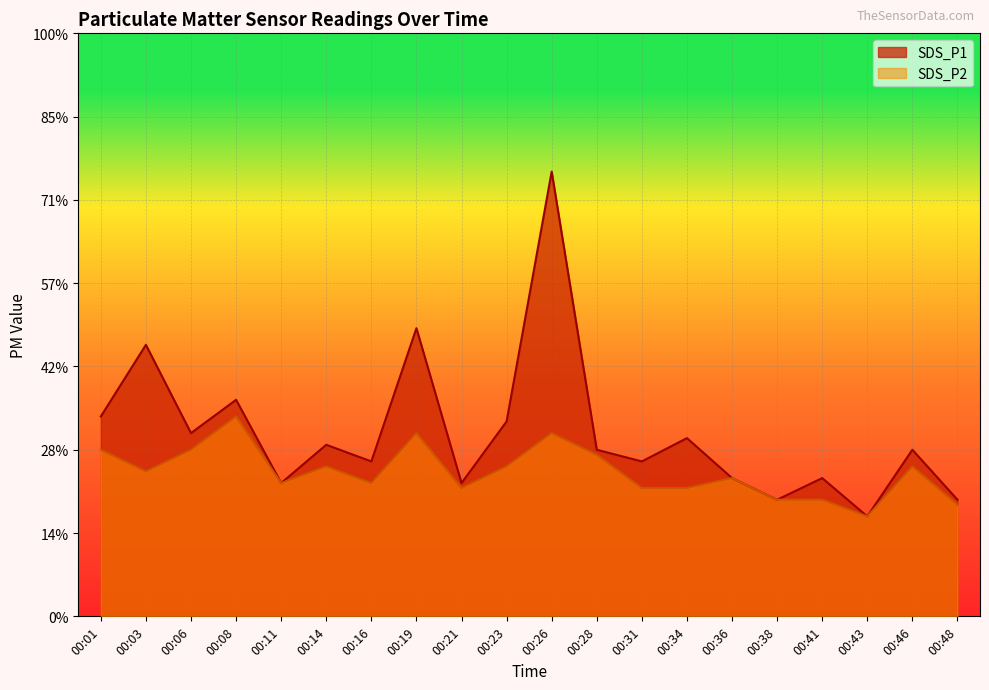

What is the difference between the maximum and second lowest values in the SDS_P2 series?

0.5